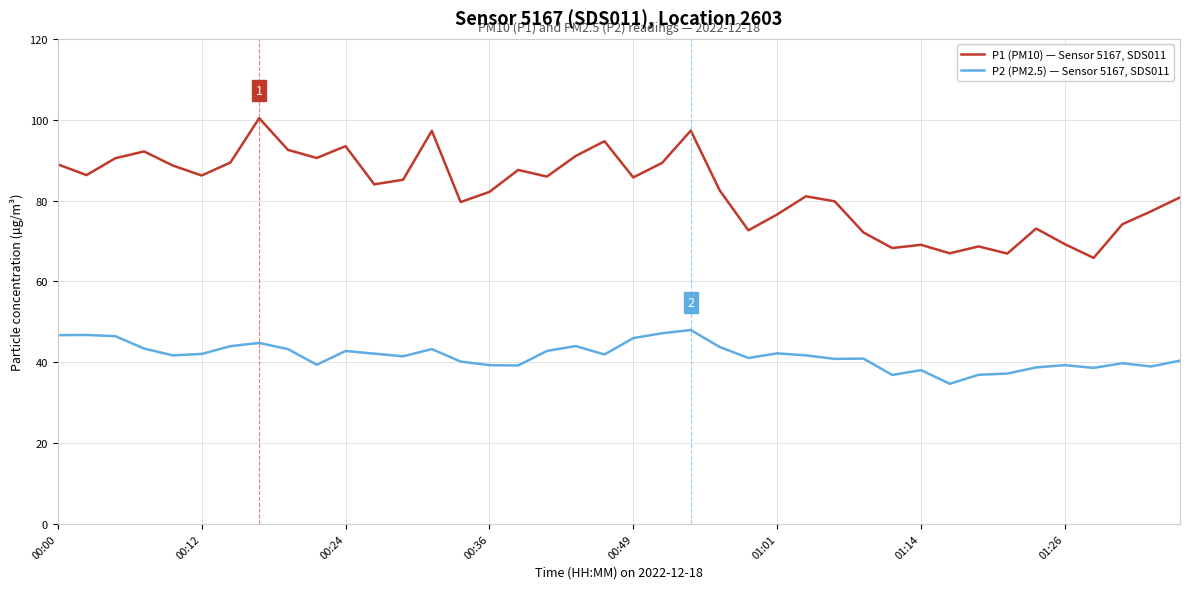

Which series has the largest total across all categories?

P1 (PM10) — Sensor 5167, SDS011